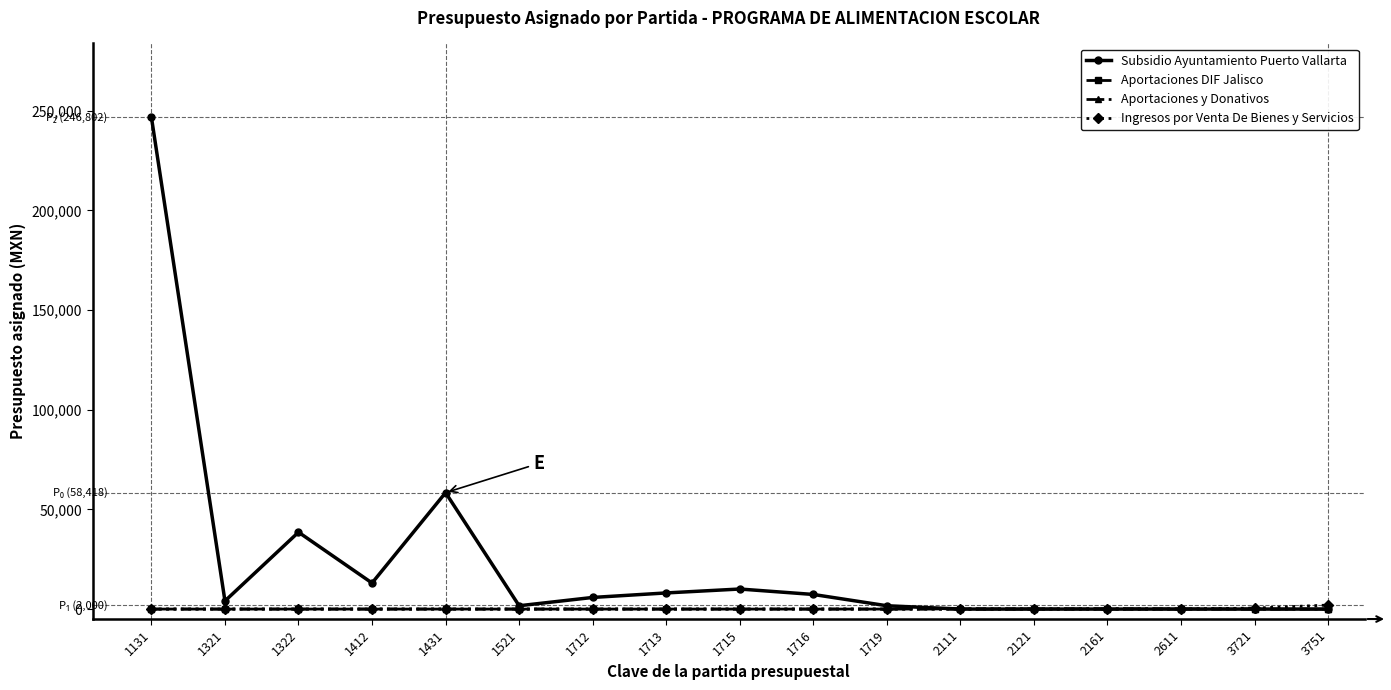

At how many categories does at least one series exceed 118414?

1